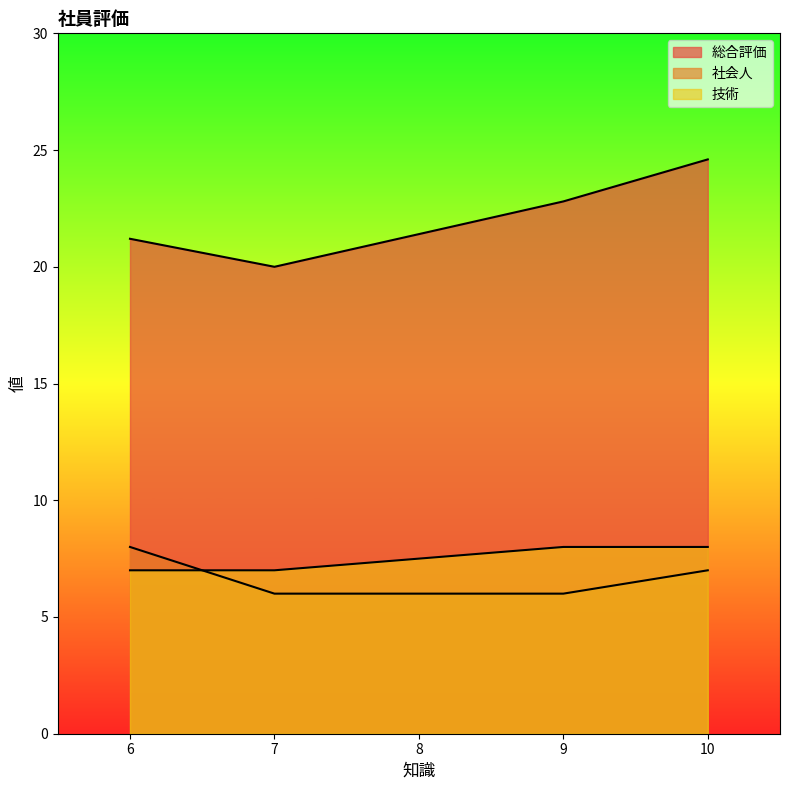

How many lines are shown in the chart?

3